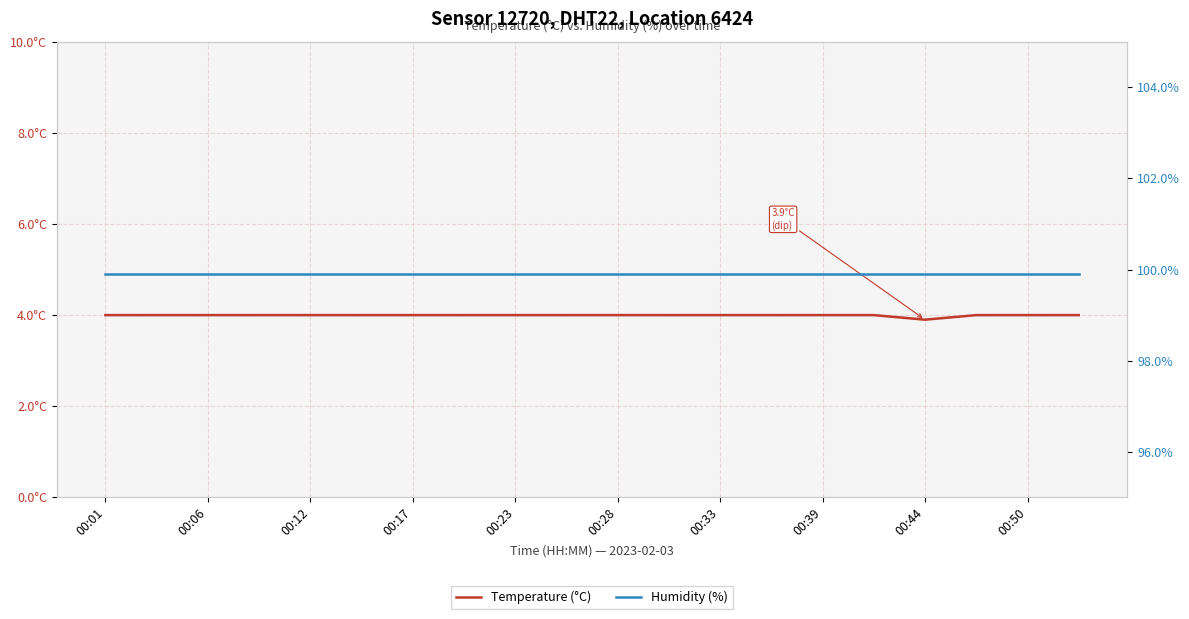

What are all the series names shown in the legend?

Temperature (°C), Humidity (%)